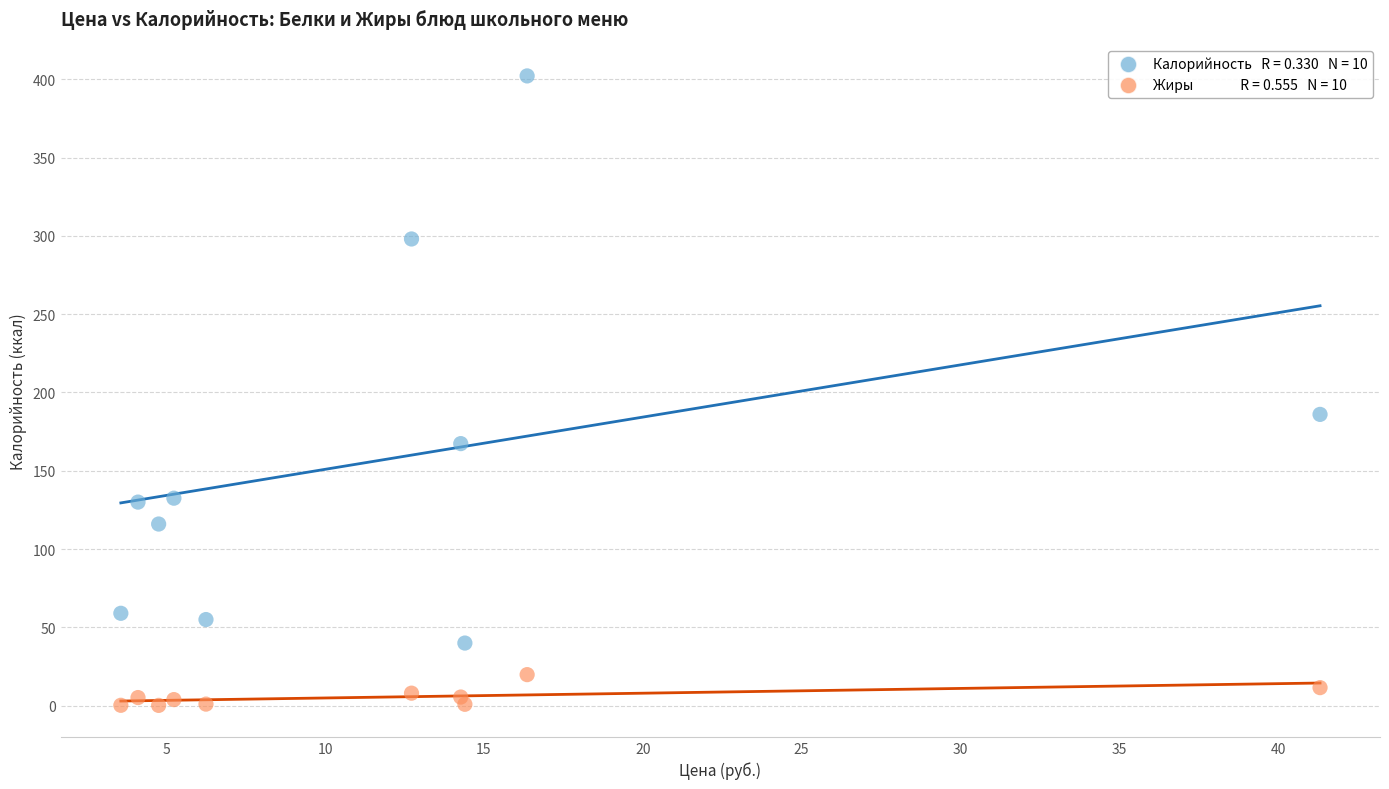

Across all data points, what is the range of X values (max minus min)?

37.8